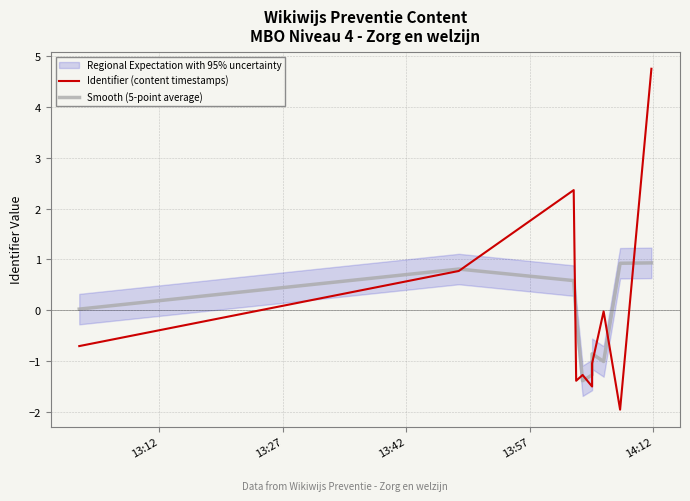

What is the smallest value displayed?

-2.0